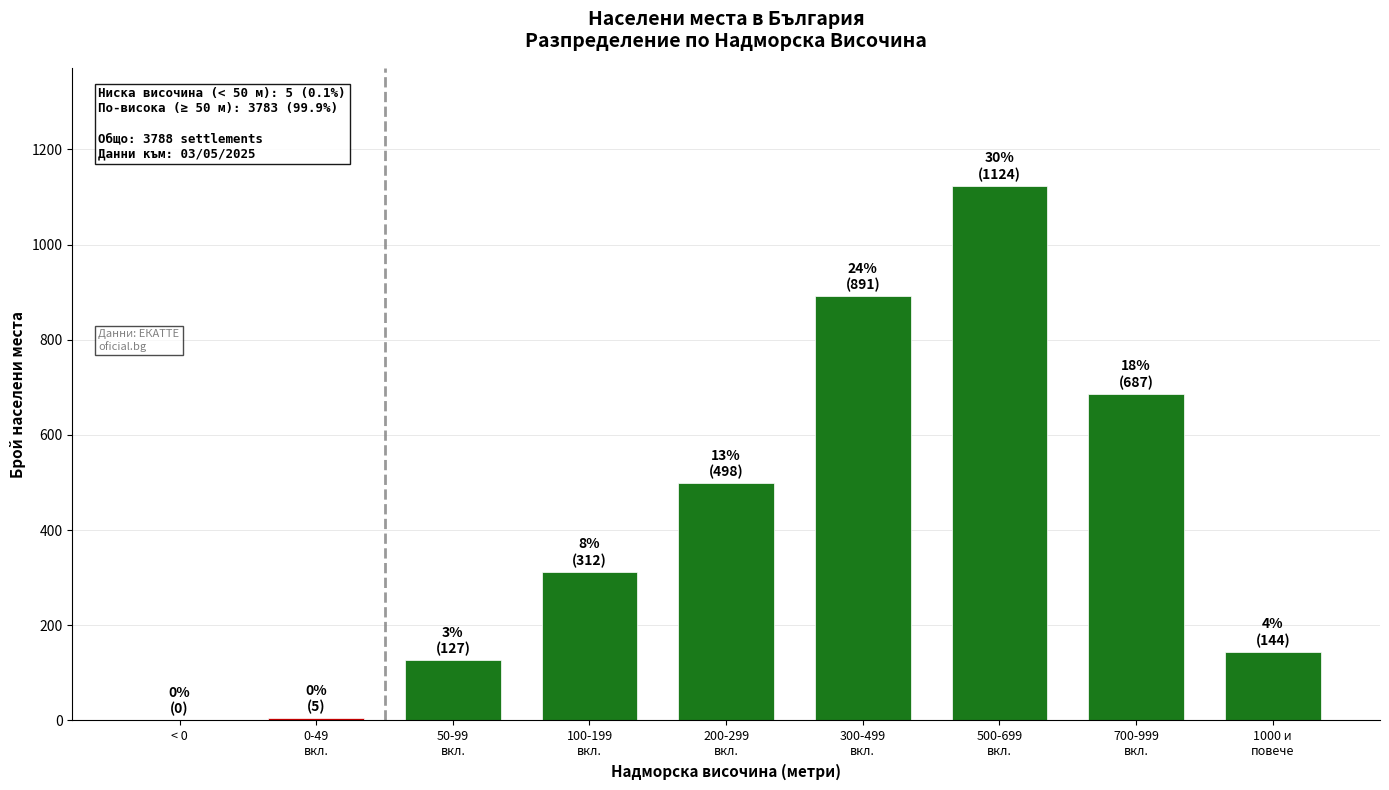

True or false: the data shows 0 at < 0.

True